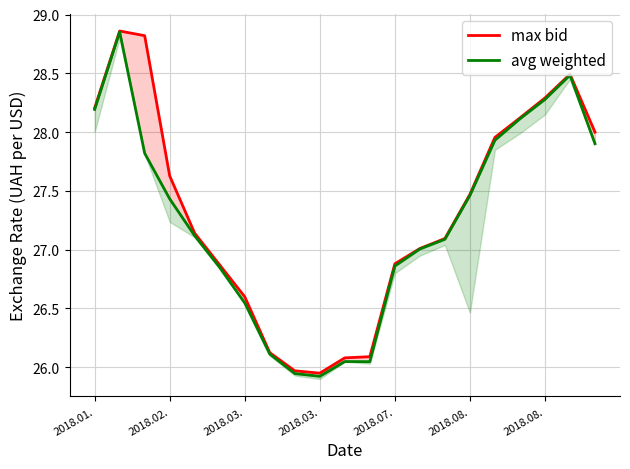

Which category has the highest value across all series?

2018.02.